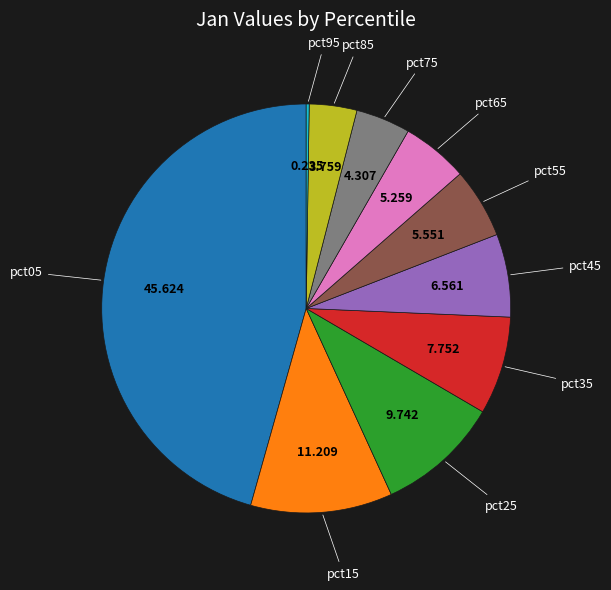

What is the largest slice in the pie chart?

pct05